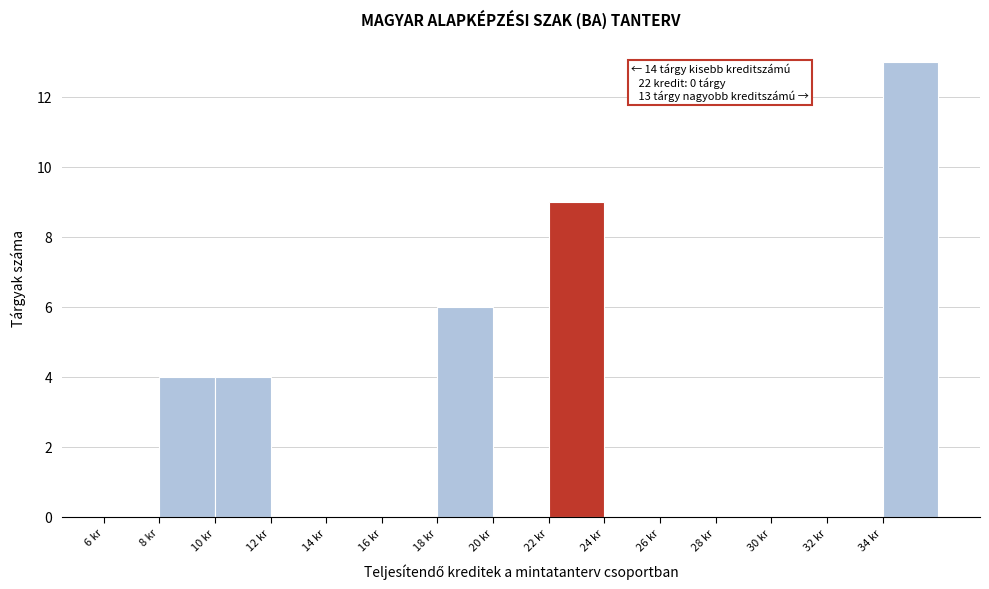

Which range on the x-axis has the tallest bar?

34 to 36